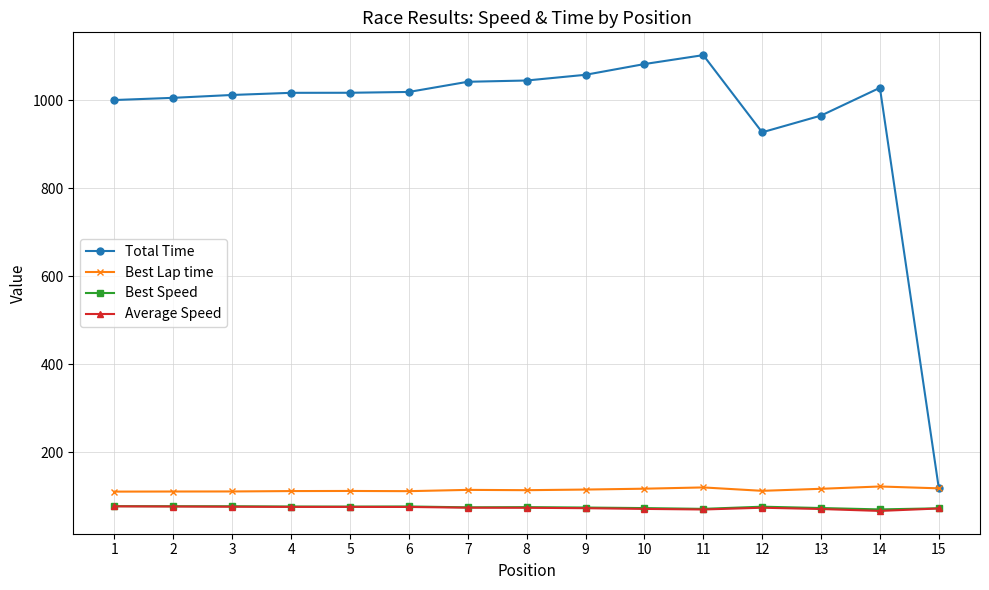

The value of Best Lap time at 9 is 200.2. True or false?

False